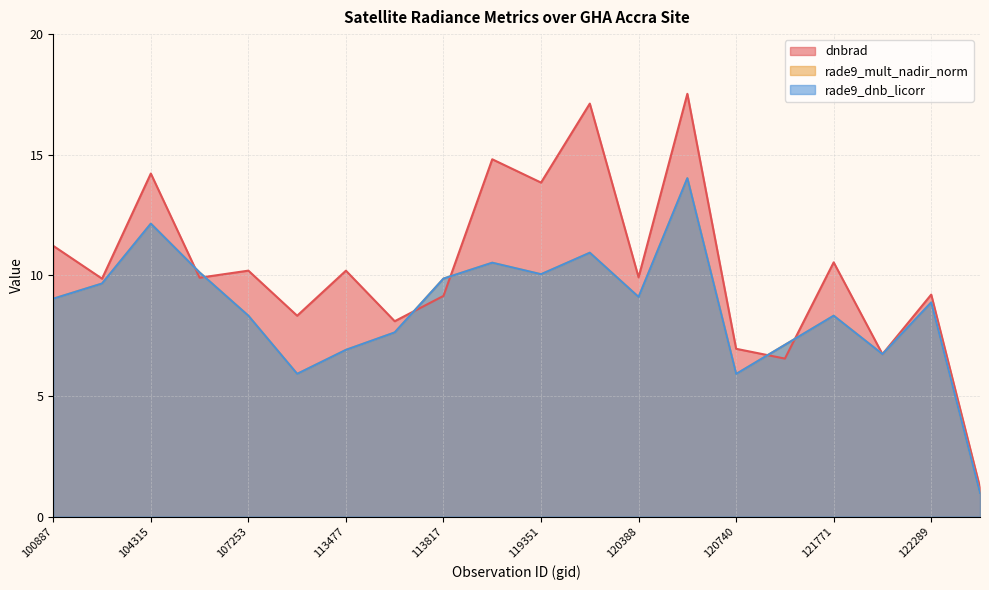

How many intersections are there between dnbrad and rade9_mult_nadir_norm?

8